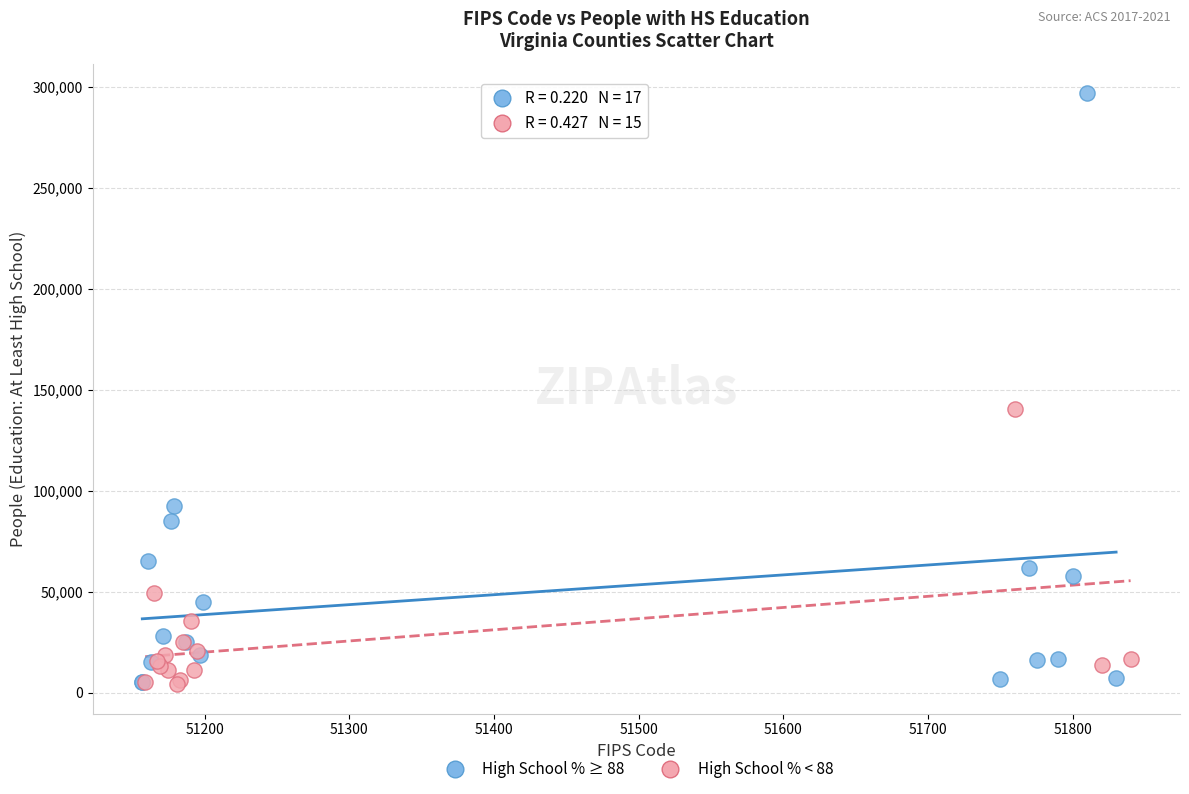

Which series has the largest Y range (max minus min)?

High School % ≥ 88